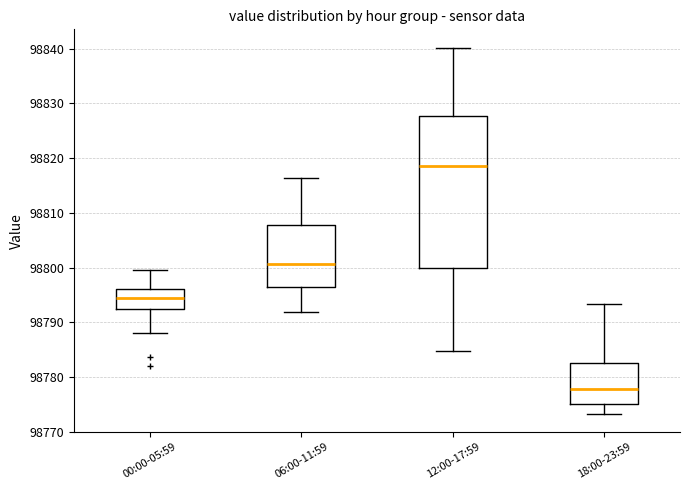

Which box has the lowest median line?

18:00-23:59